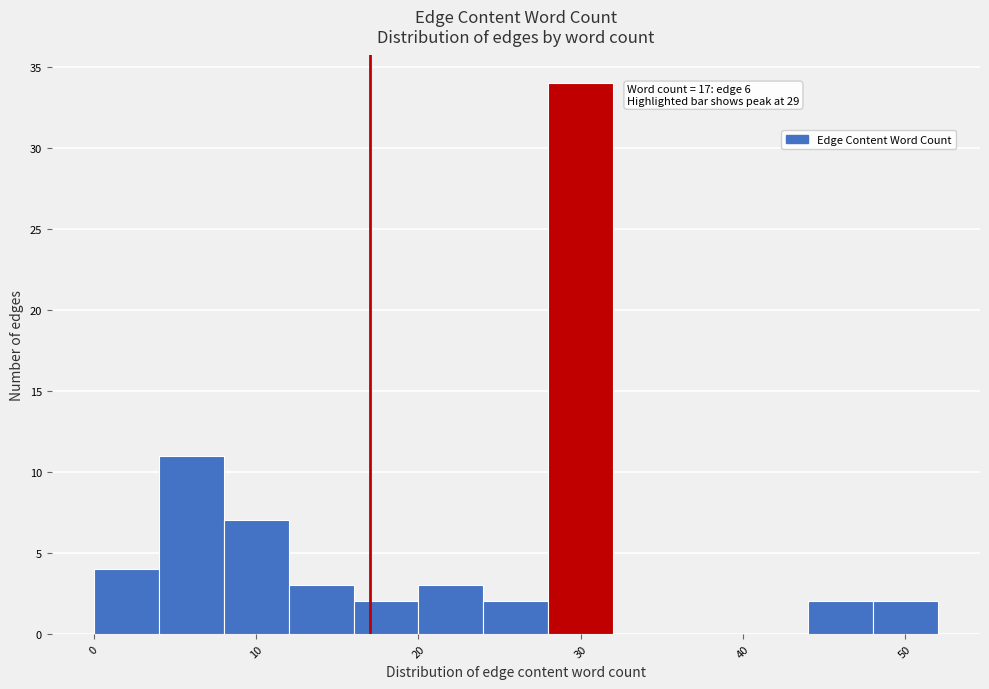

Which range on the x-axis has the tallest bar?

28 to 32